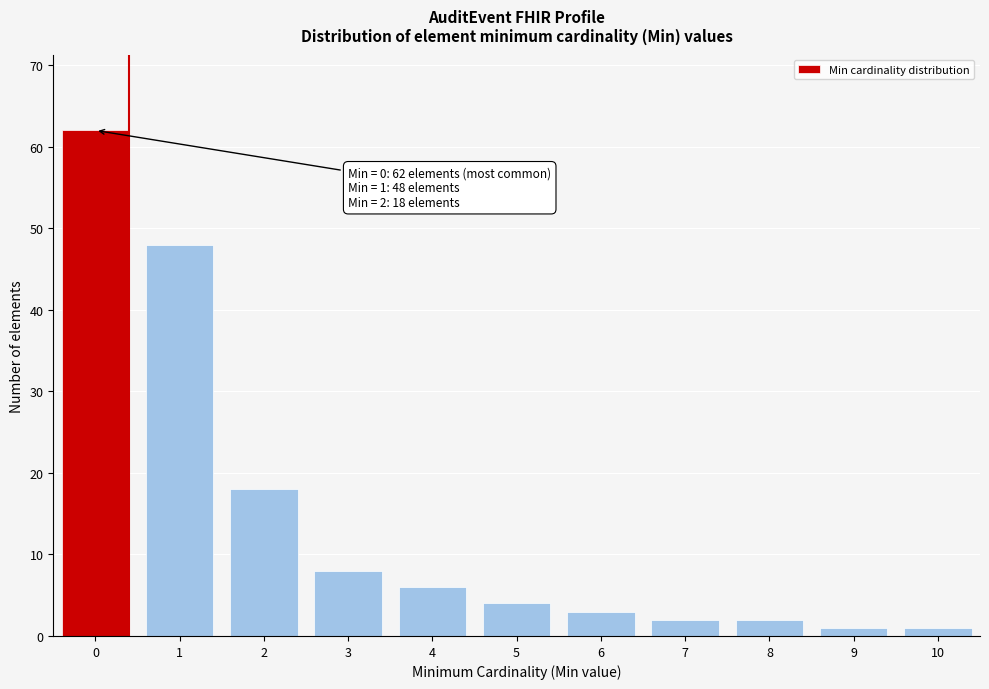

Reading right to left, extract all data points from this chart.

10=1	9=1	8=2	7=2	6=3	5=4	4=6	3=8	2=18	1=48	0=62